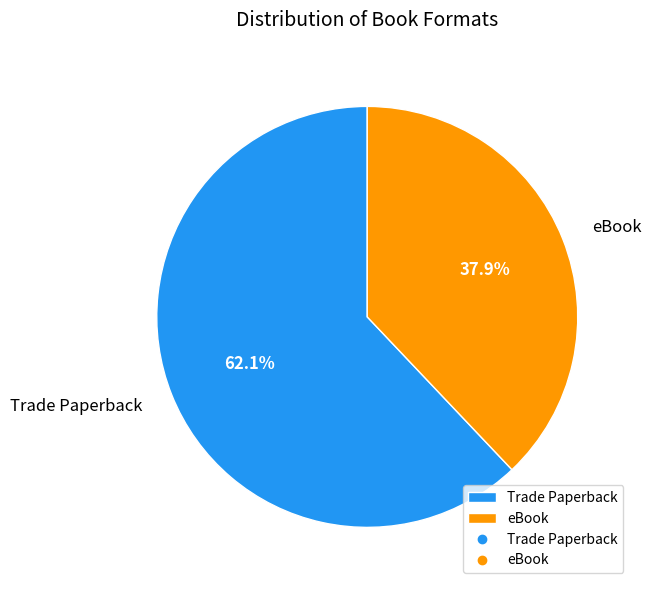

Is it true that eBook is 52% of the pie?

False